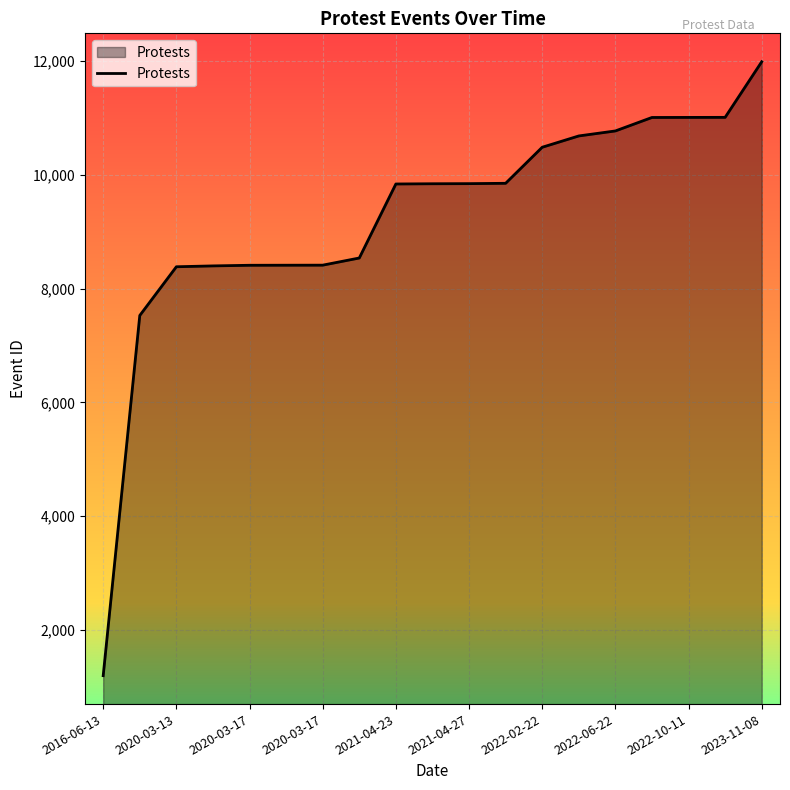

How many lines are shown in the chart?

1